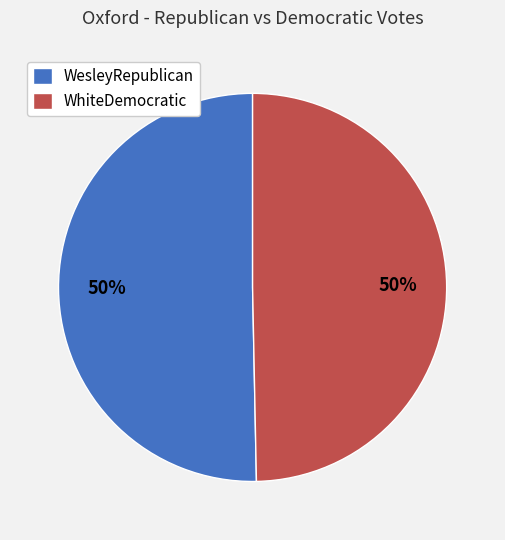

Approximately how many times larger is the value at WesleyRepublican compared to WhiteDemocratic?

1.0